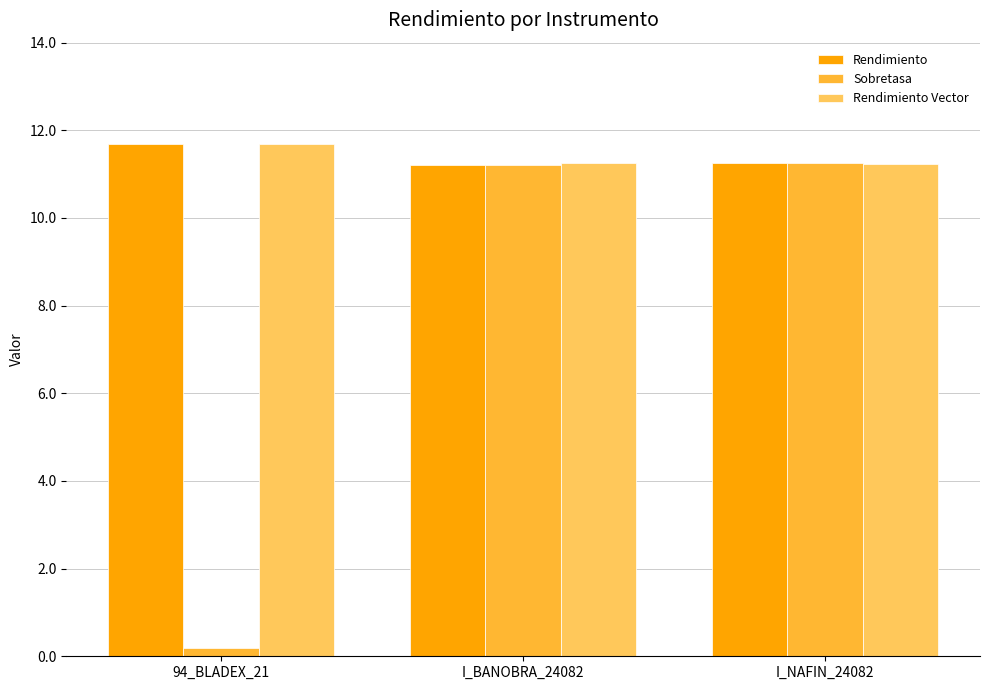

What value does the Rendimiento series have at I_BANOBRA_24082?

11.2